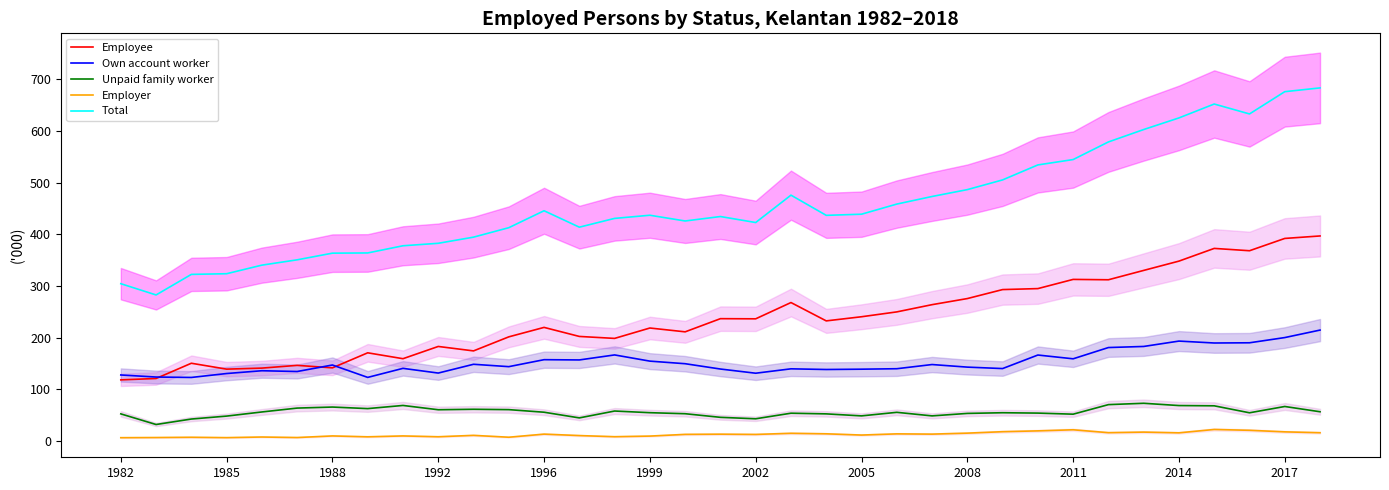

True or false: Employer and Own account worker cross at least once.

False